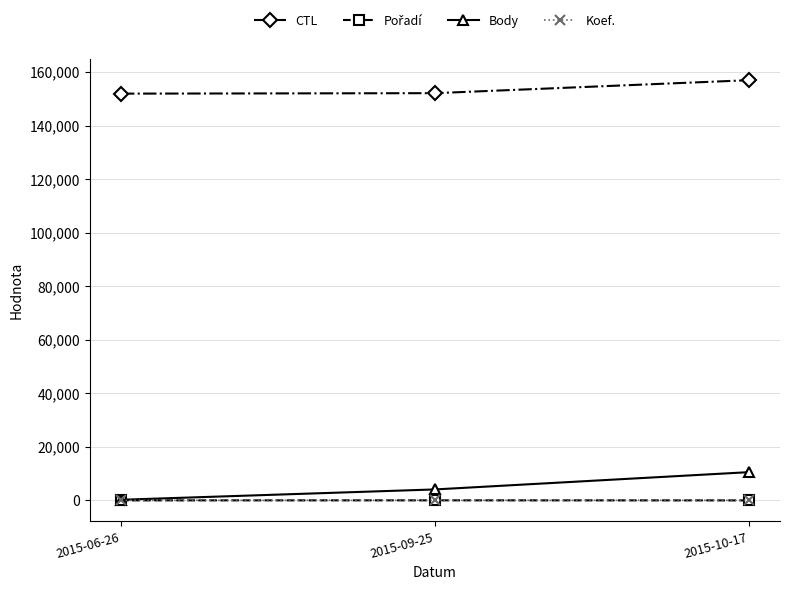

Count the number of data series in this chart.

4